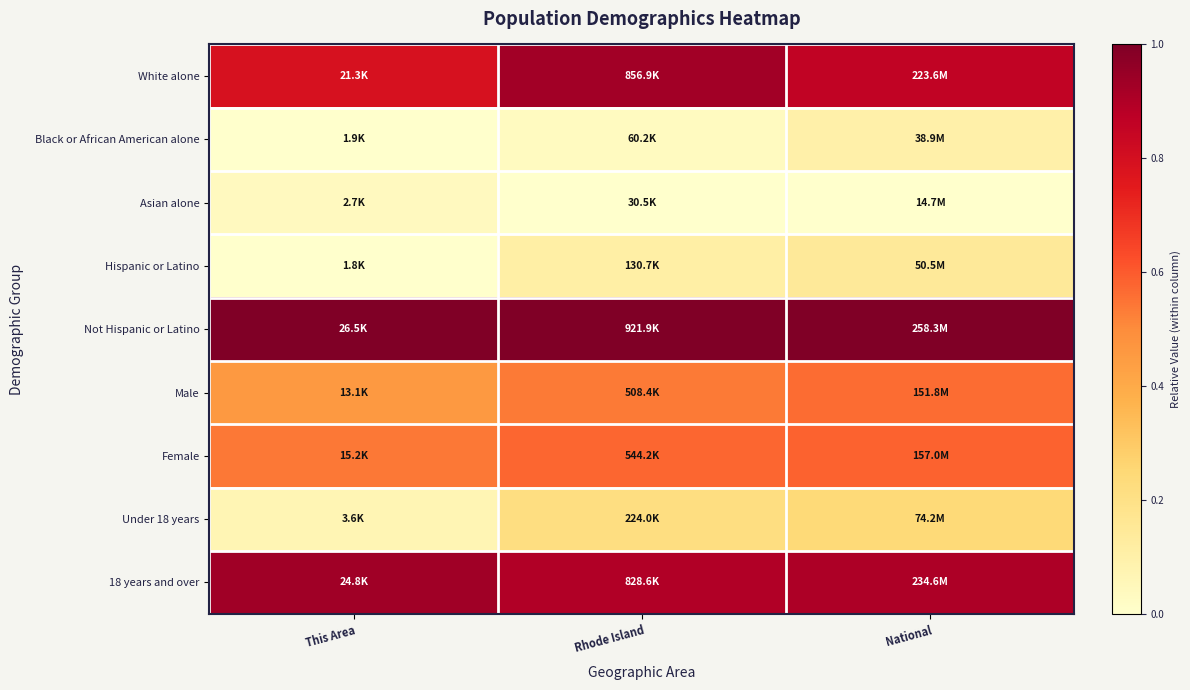

Which series has the largest total across all categories?

Not Hispanic or Latino